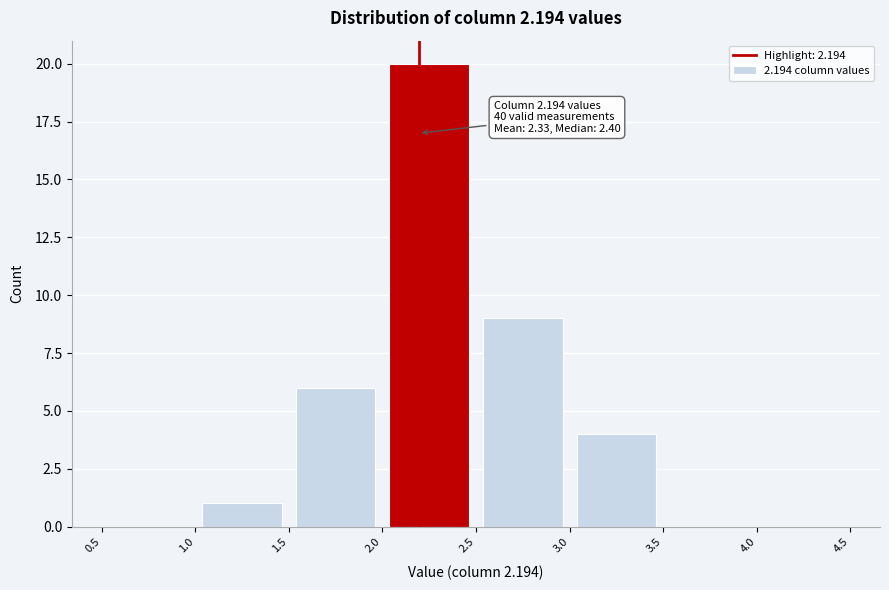

Over which range of the x-axis is the bar tallest?

2.0 to 2.5